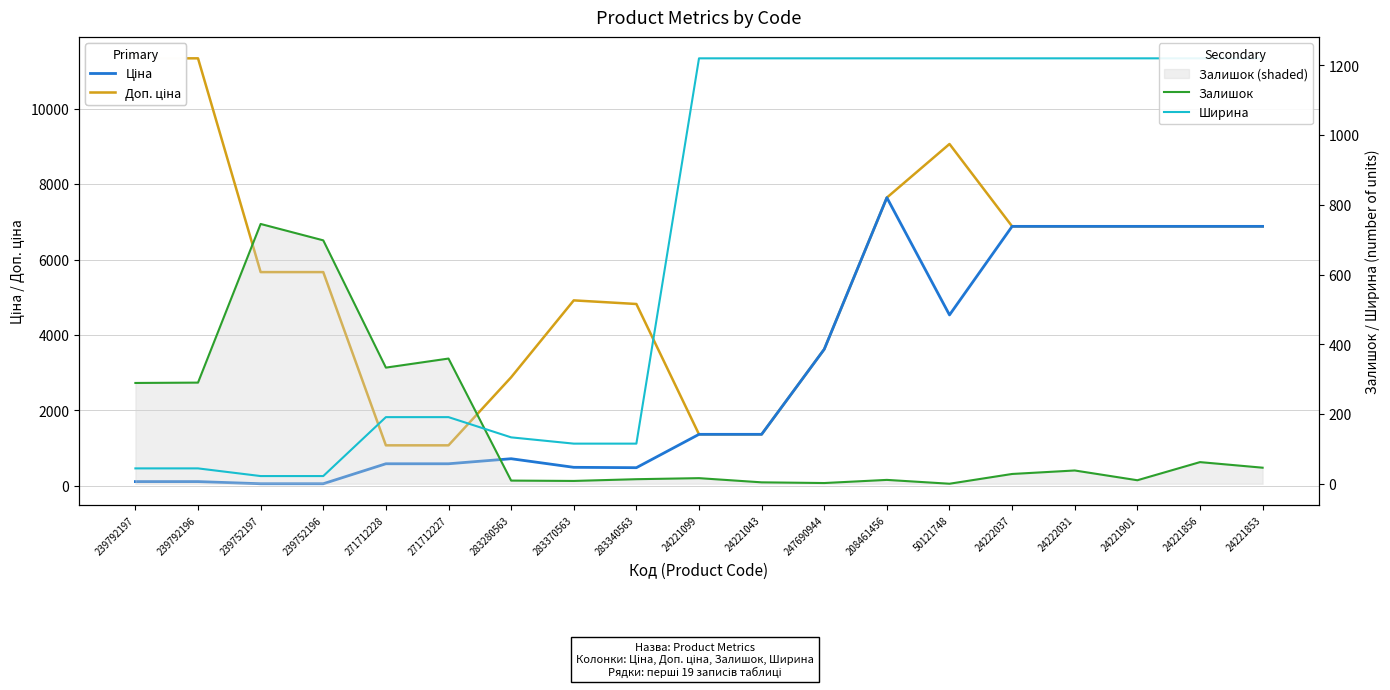

What is the spread (max minus min) of values at 239752197?

5645.0